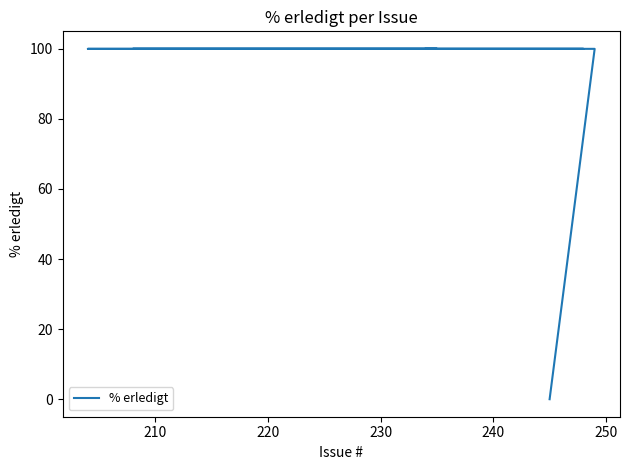

True or false: the data shows 100 at 230.

True